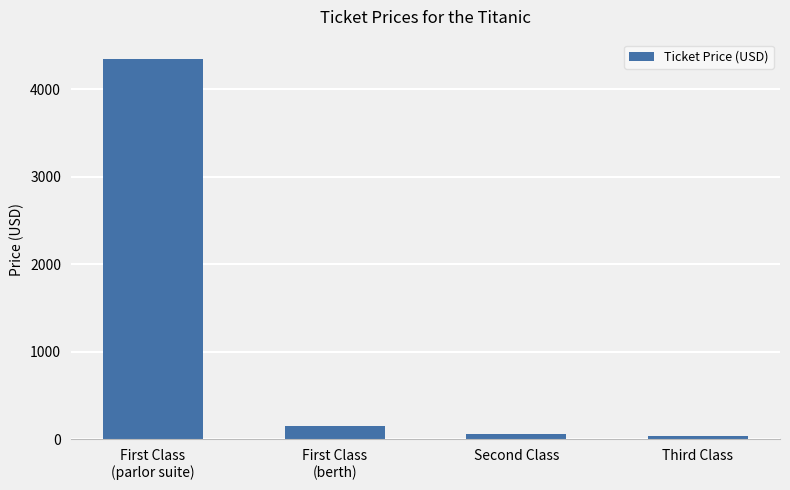

What is the difference between the maximum and second lowest values?

4290